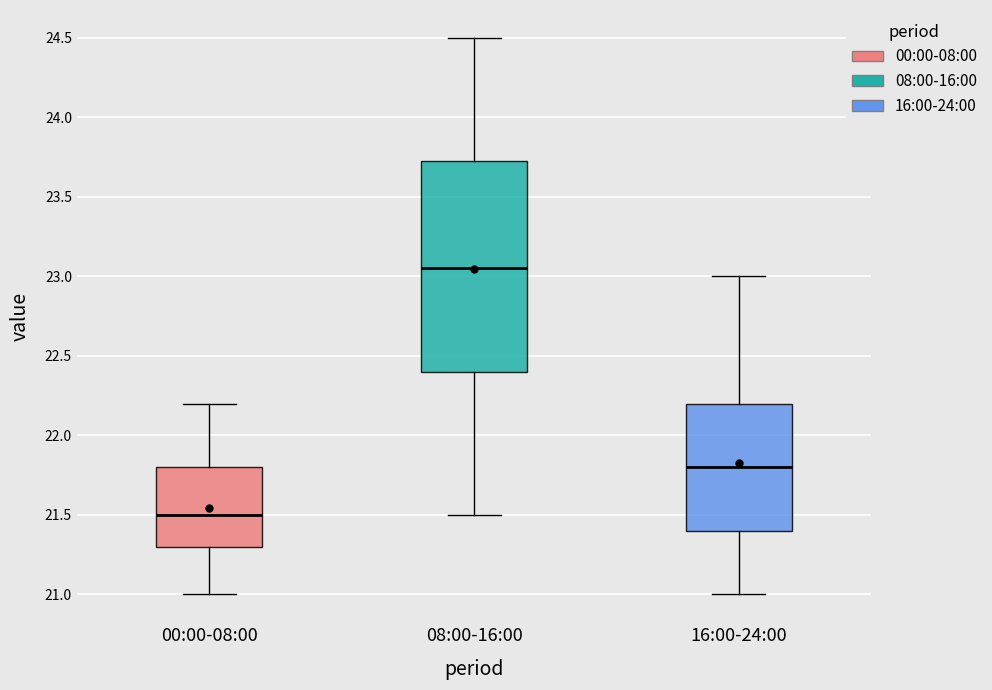

Which box's median line is the lowest?

00:00-08:00